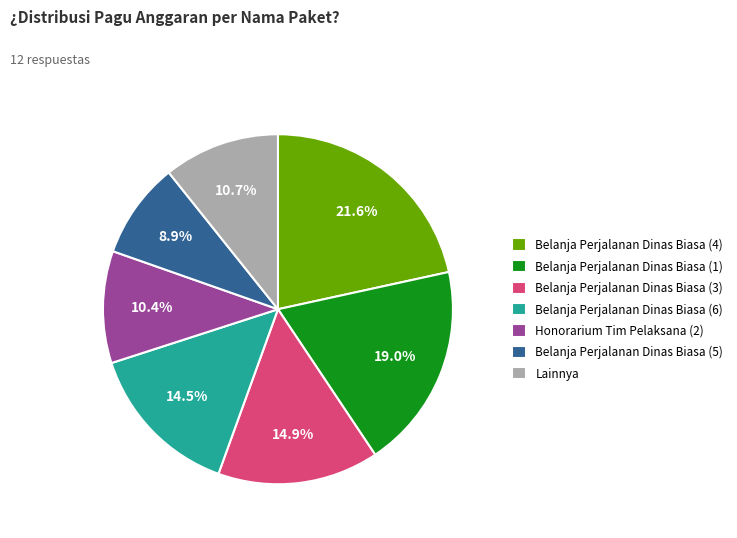

How many slices are in this pie chart?

7